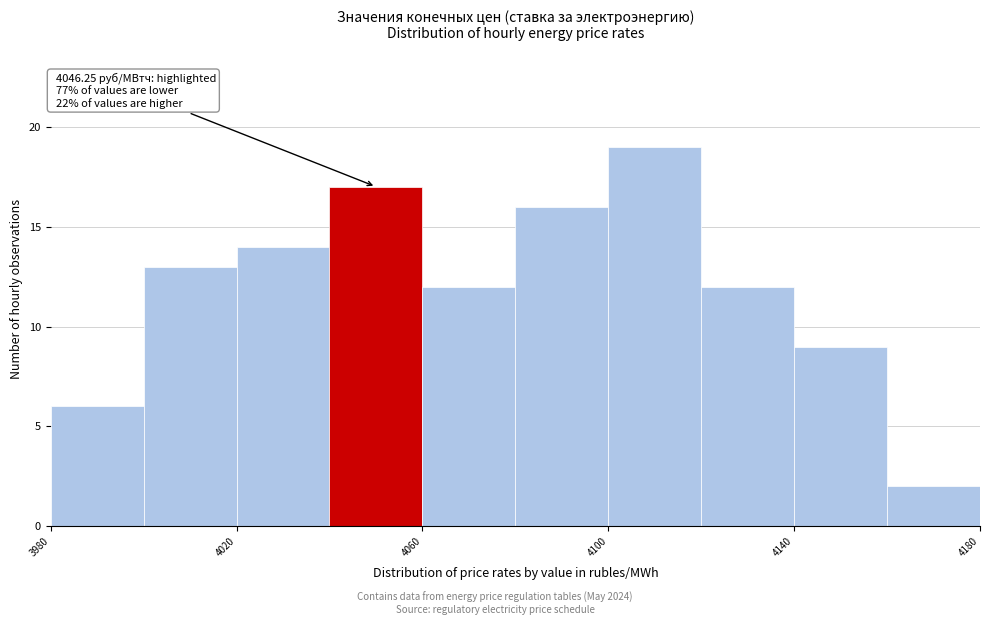

Which range on the x-axis has the tallest bar?

4100 to 4120